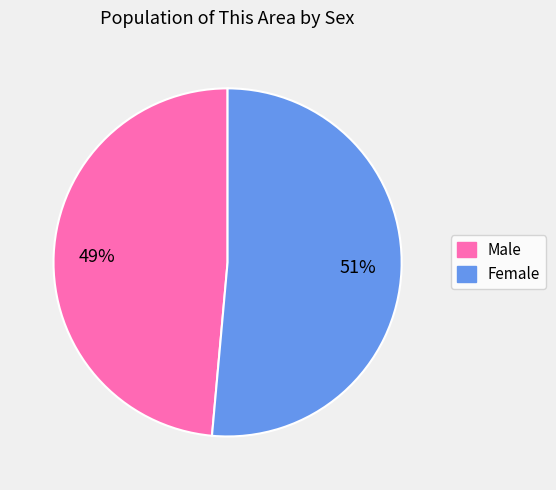

To the nearest percent, what is the average slice percentage?

50%